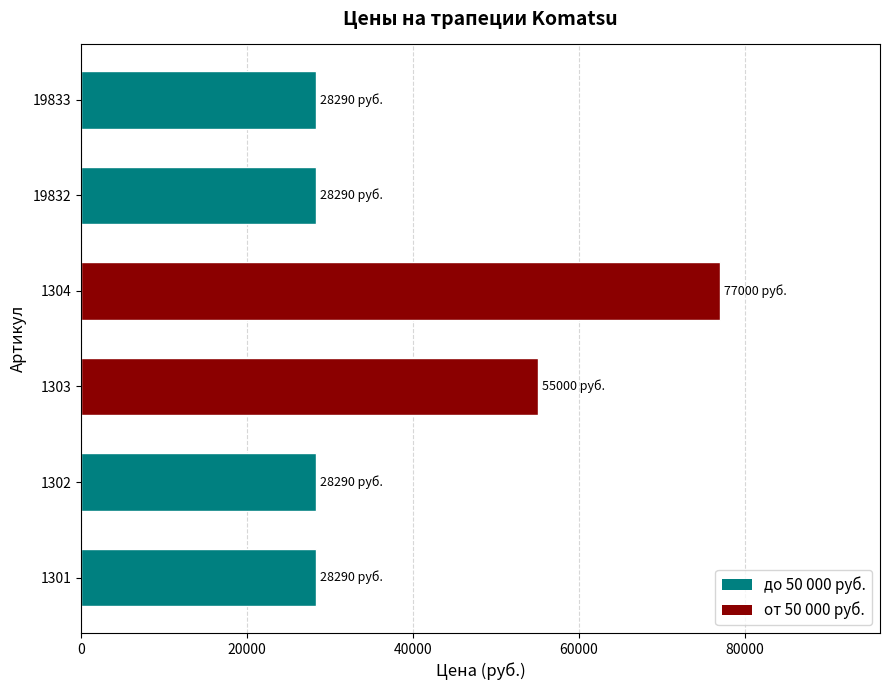

Does the chart contain any negative values?

No